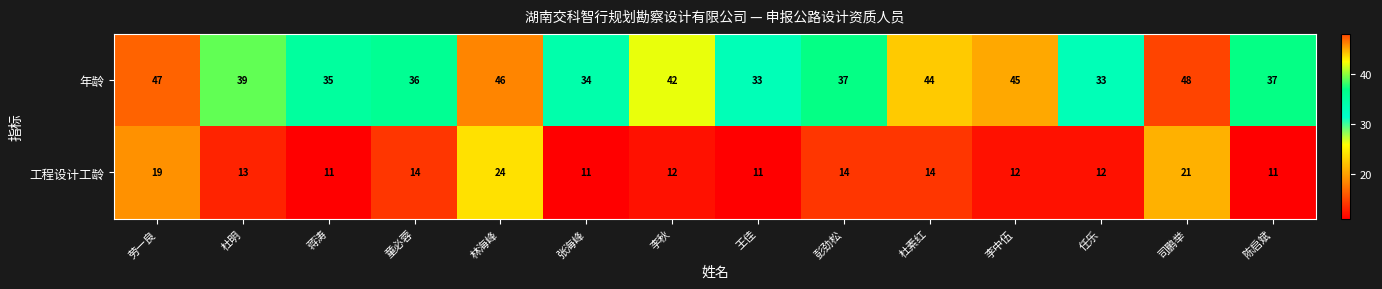

Between 杜素红 and 司鹏举, which series saw the biggest shift?

工程设计工龄